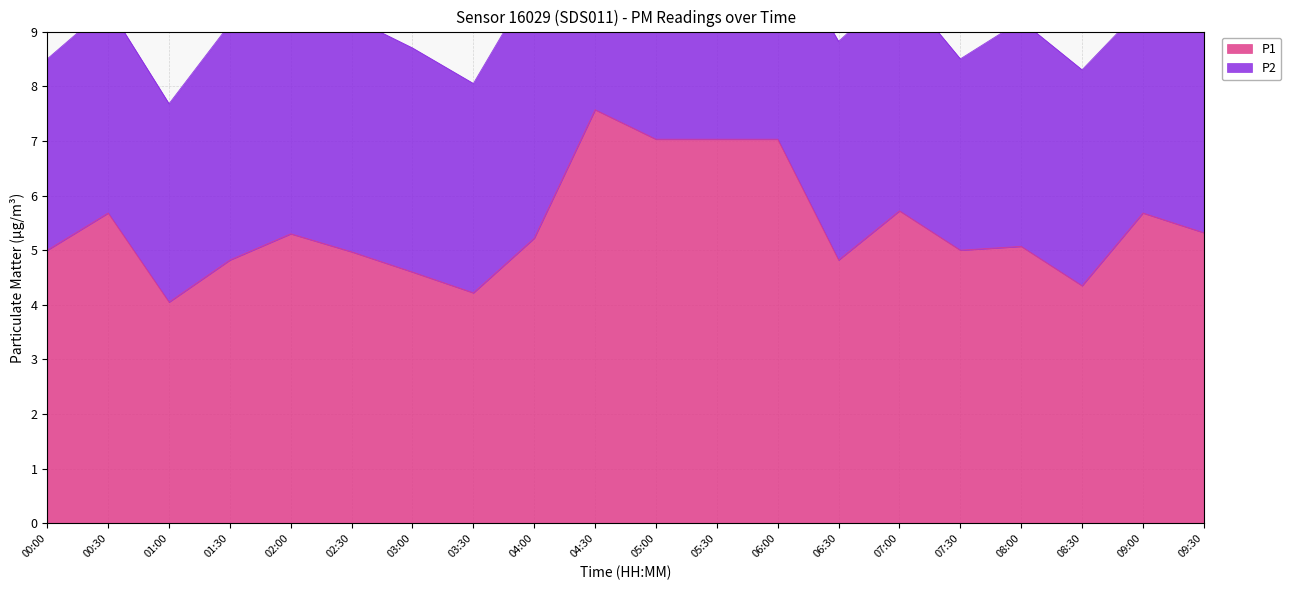

The chart shows a value of 3.2 at 06:30. True or false?

False